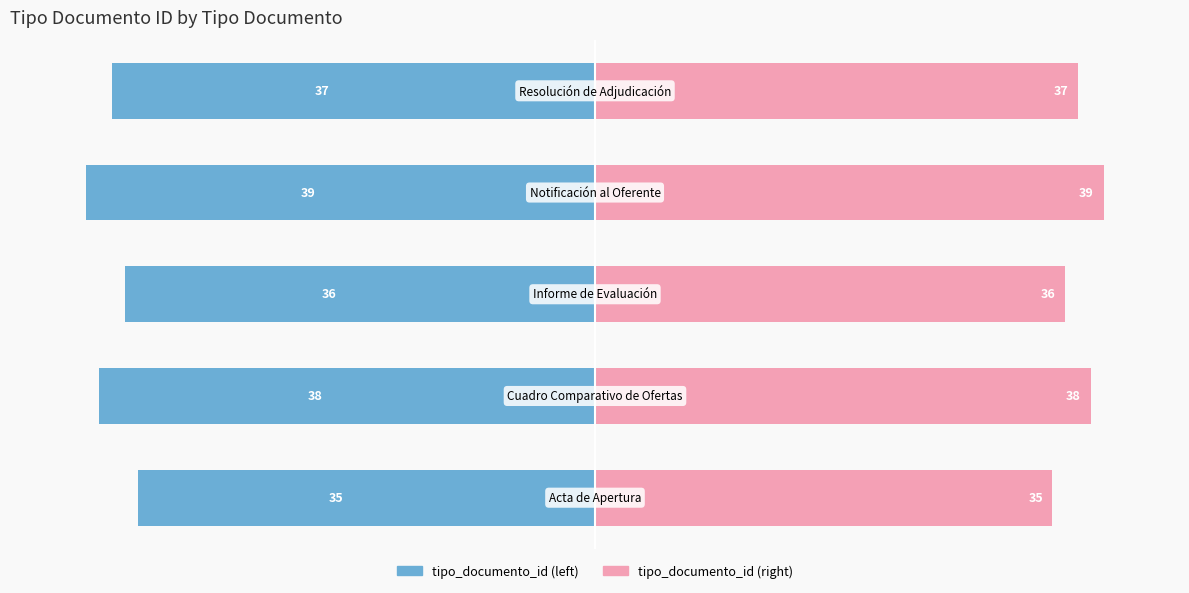

Are the bars grouped side by side (vs. stacked)?

Yes